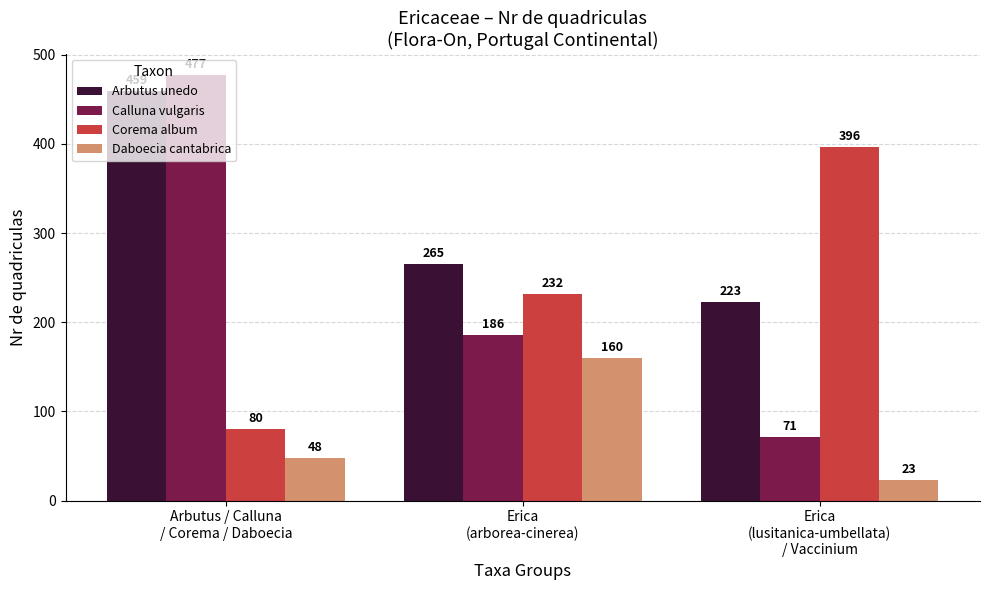

At which label does Daboecia cantabrica reach its peak?

Erica
(arborea-cinerea)